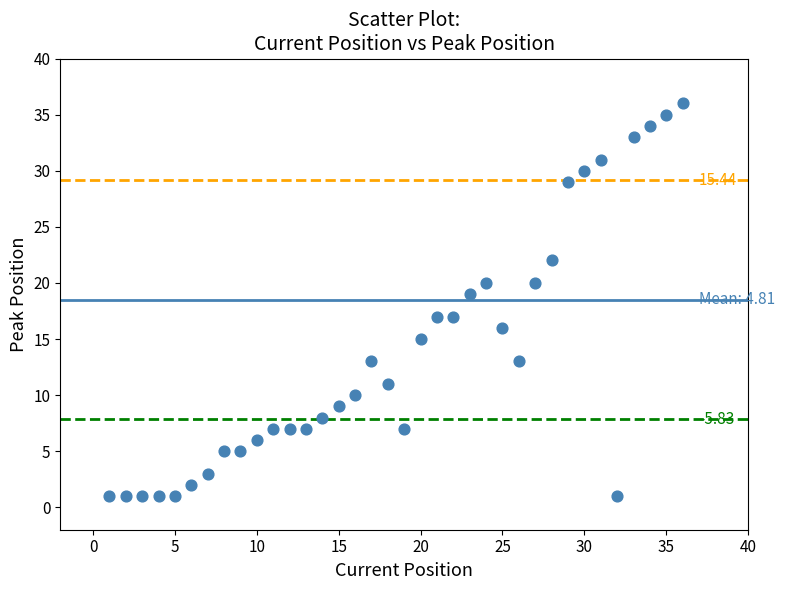

What is the range of X values (max minus min)?

35